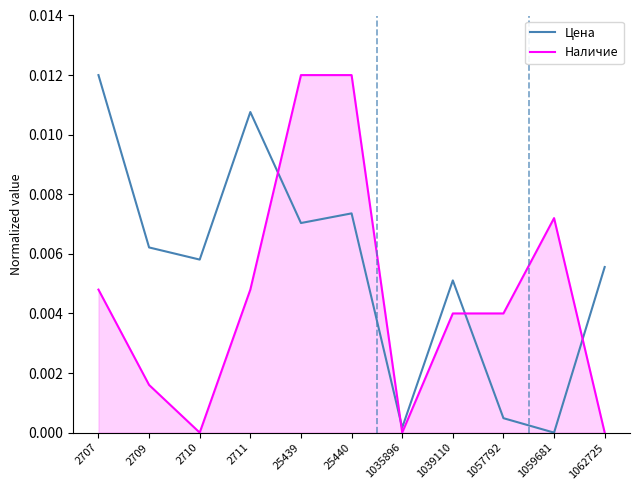

Between 2709 and 1062725, which series saw the biggest shift?

Наличие